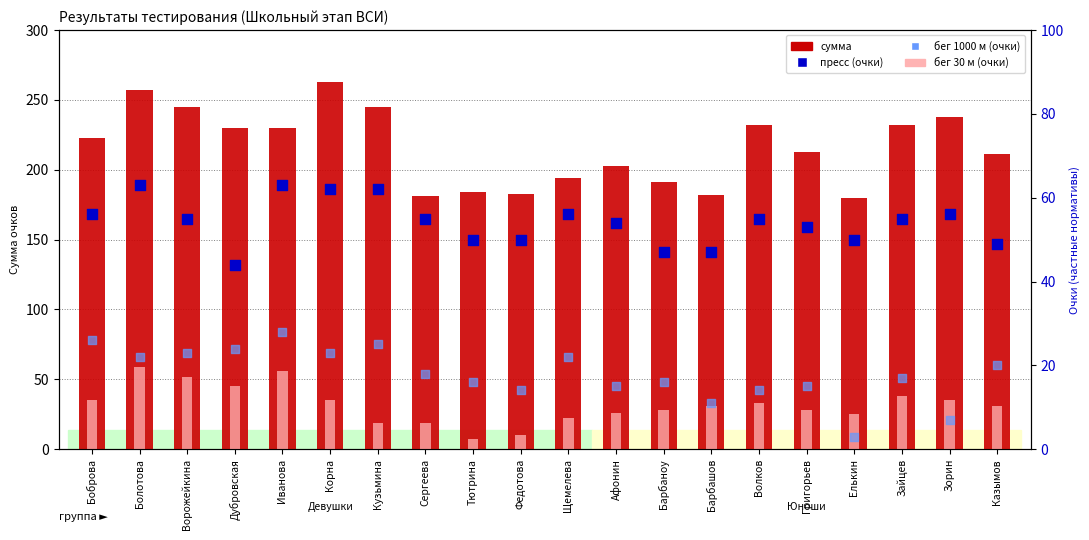

At which category is the sum across all series the highest?

Болотова